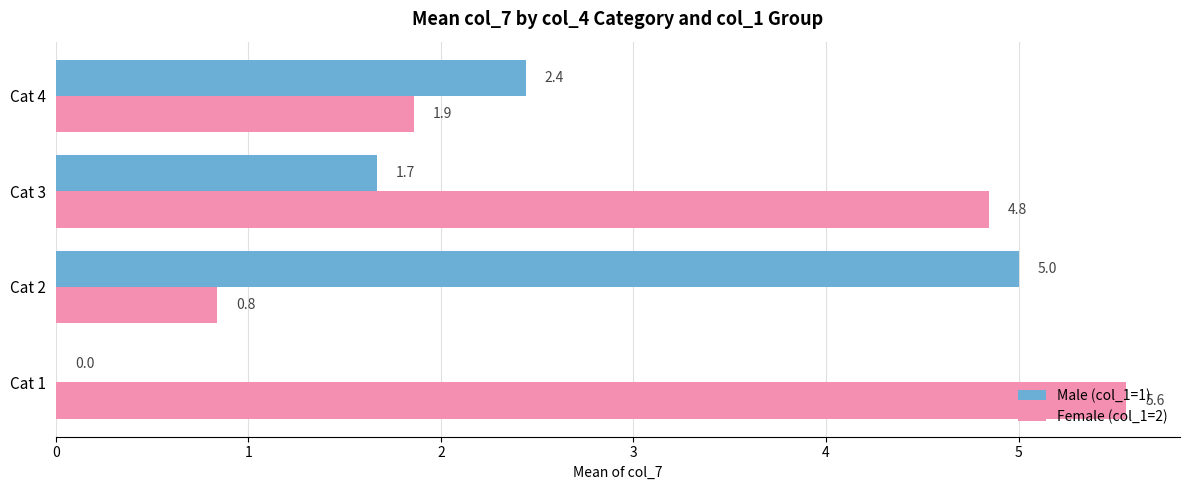

Is it true that Male (col_1=1) equals 0.0 at Cat 1?

True